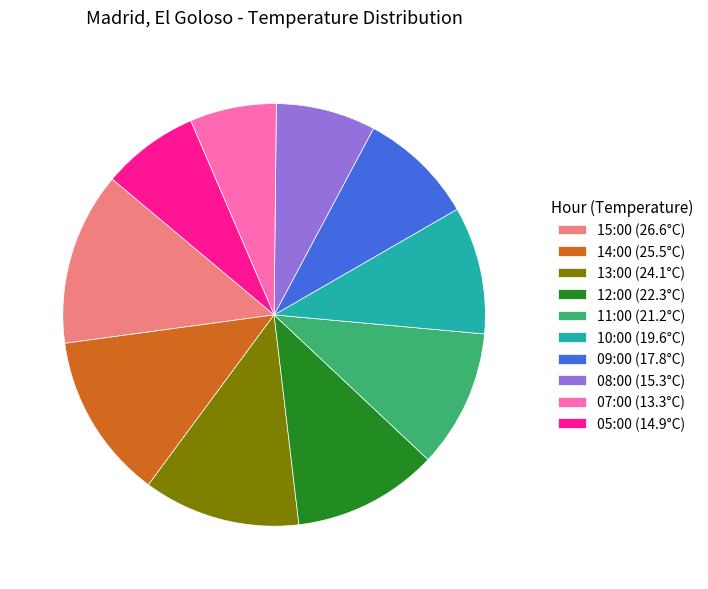

Which category has the biggest portion of the pie?

15:00